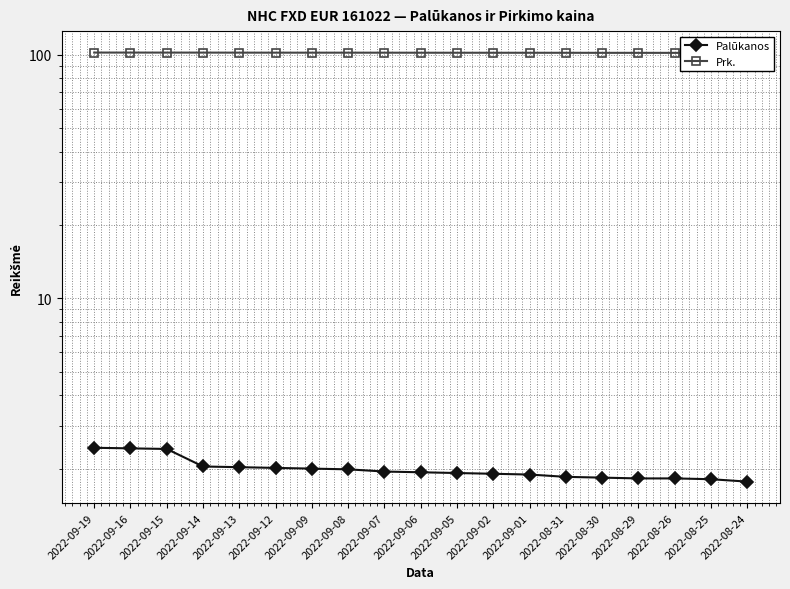

What is the sum of the Palūkanos values at 2022-09-01 and 2022-08-24?

3.7